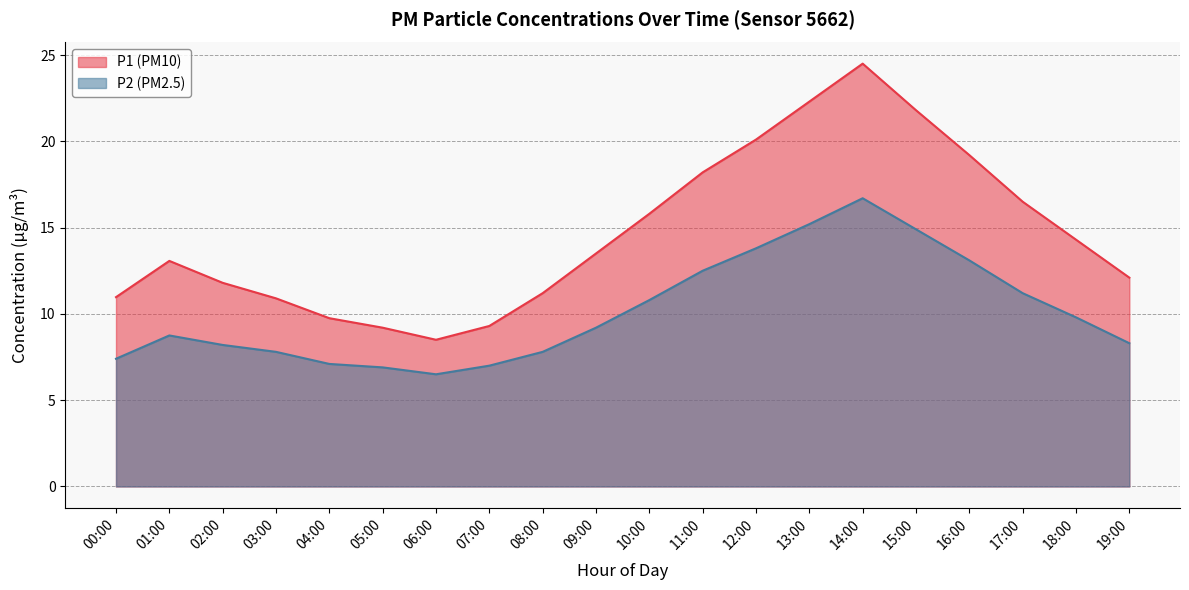

At which label is P2 closest to 11?

10:00